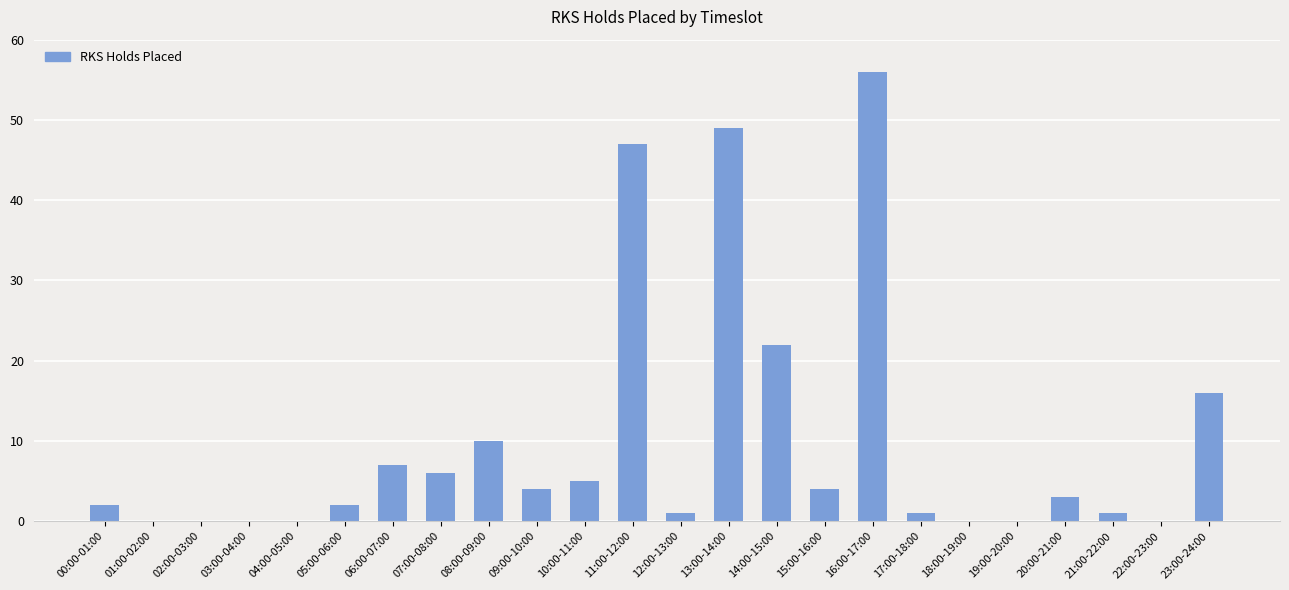

At which category does the chart reach its peak across all series?

16:00-17:00